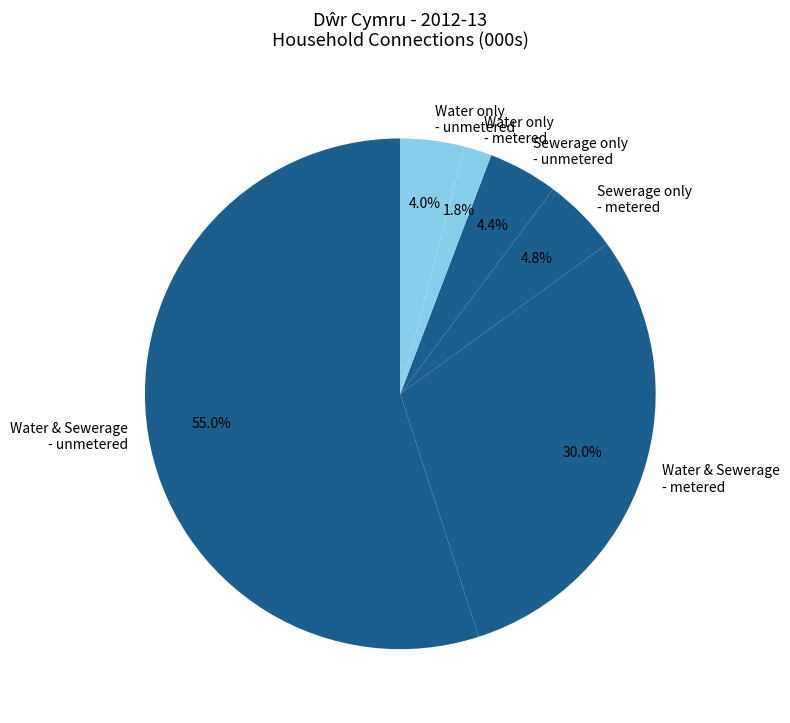

How many slices are in this pie chart?

6